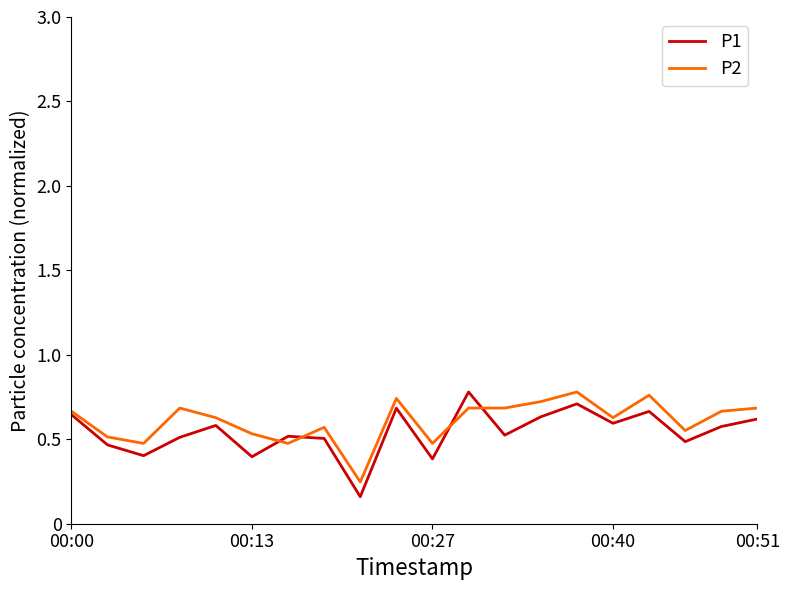

Which category has the highest value in the P1 series?

11